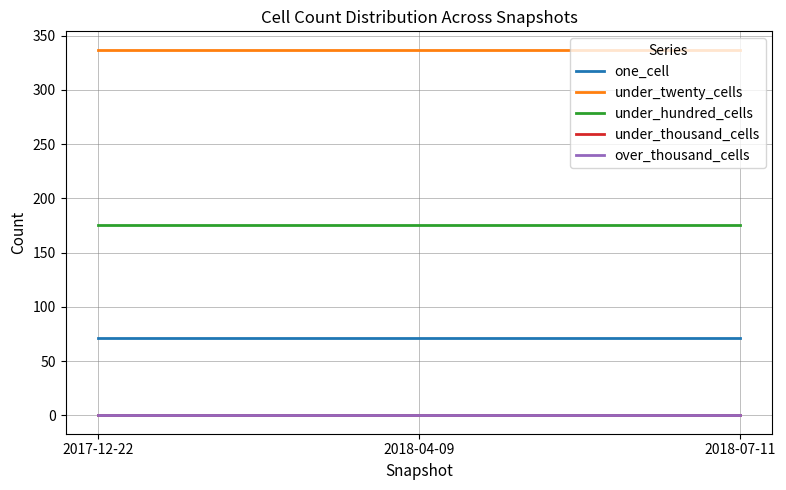

Which has a higher value, 2017-12-22 or 2018-04-09?

2017-12-22